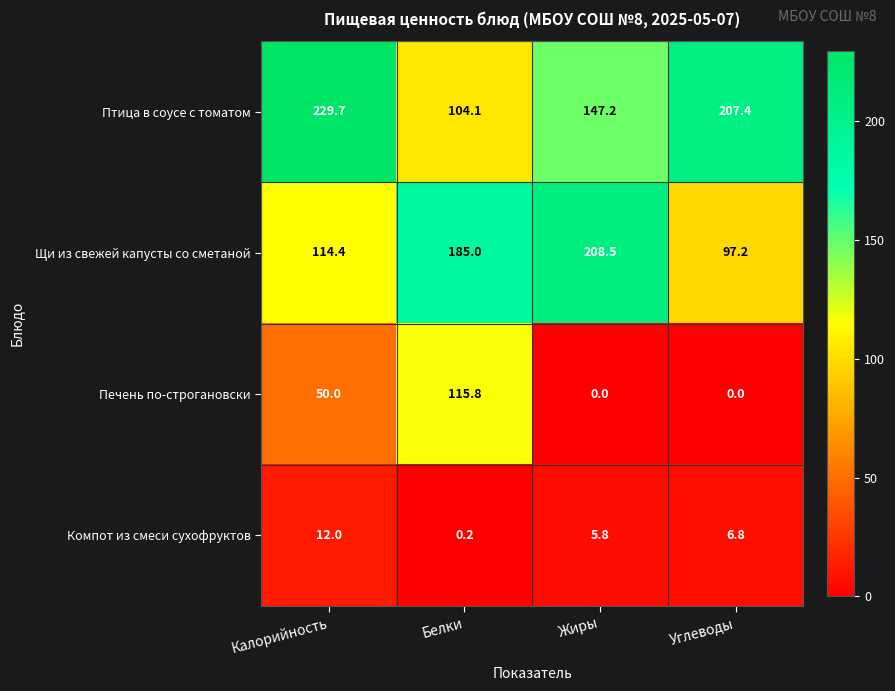

Rank the series at Углеводы from highest to lowest value.

Птица в соусе с томатом, Щи из свежей капусты со сметаной, Компот из смеси сухофруктов, Печень по-строгановски